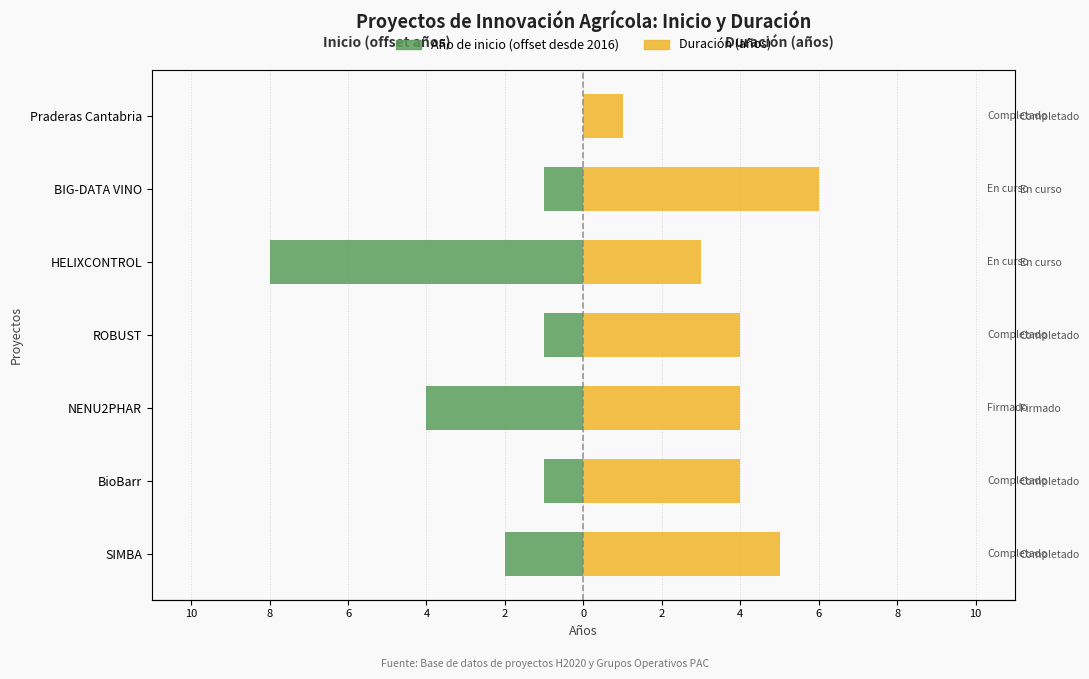

Which series has the largest range (max minus min)?

Año de inicio (offset desde 2016)